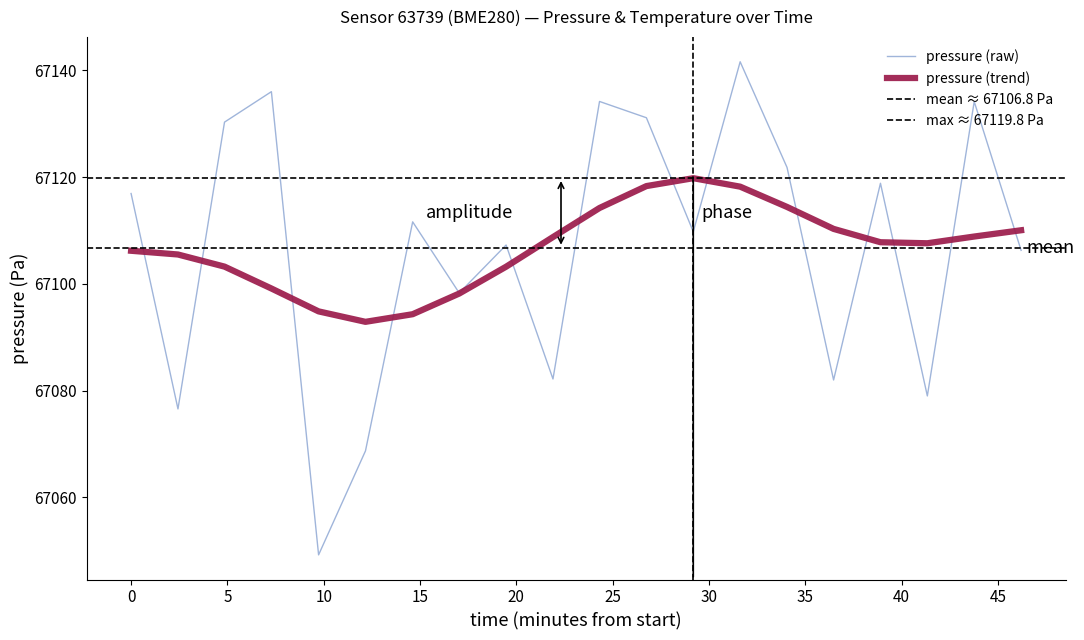

What is the minimum value for pressure (raw)?

67049.2